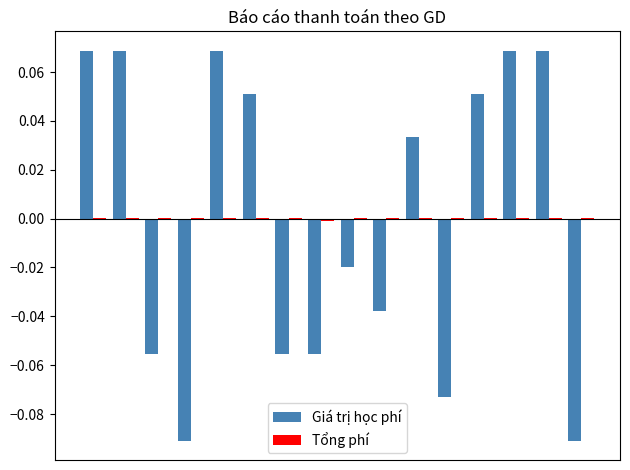

List the series in order of their overall mean, lowest first.

Tổng phí, Giá trị học phí